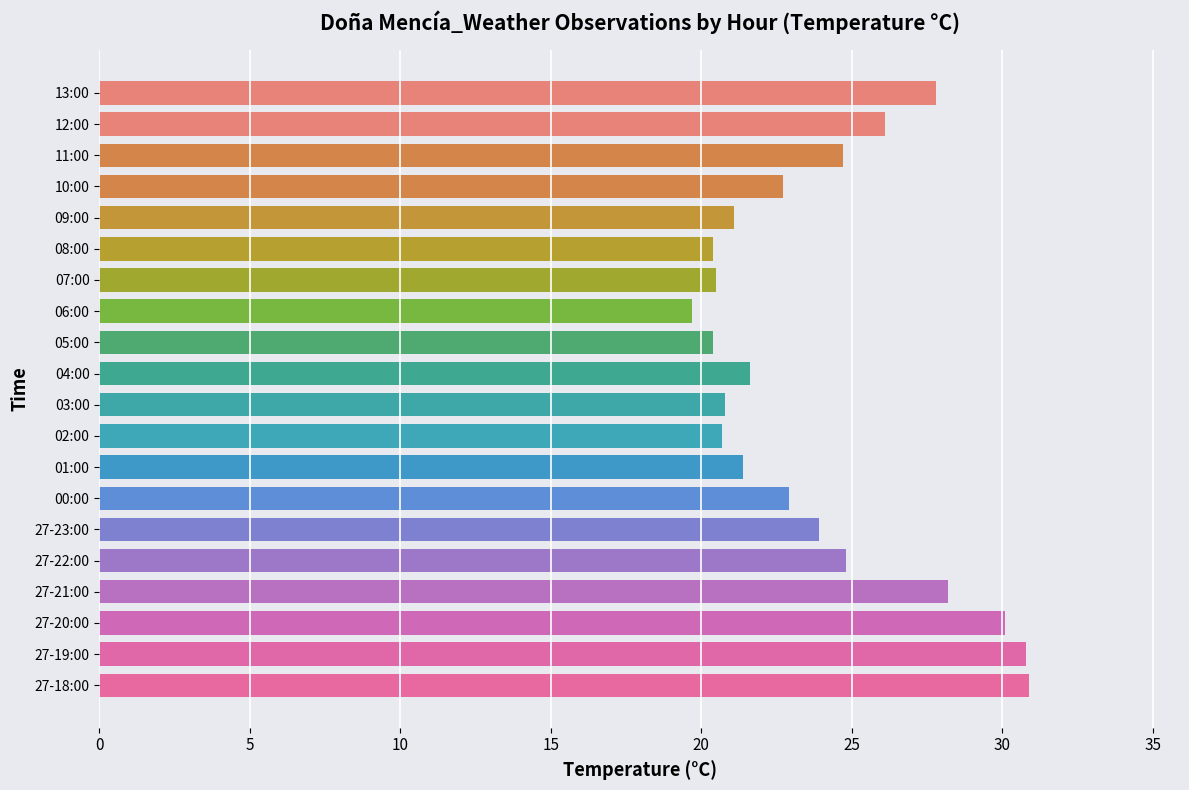

Is it true that Température (ºC) equals 51.6 at 27-19:00?

False